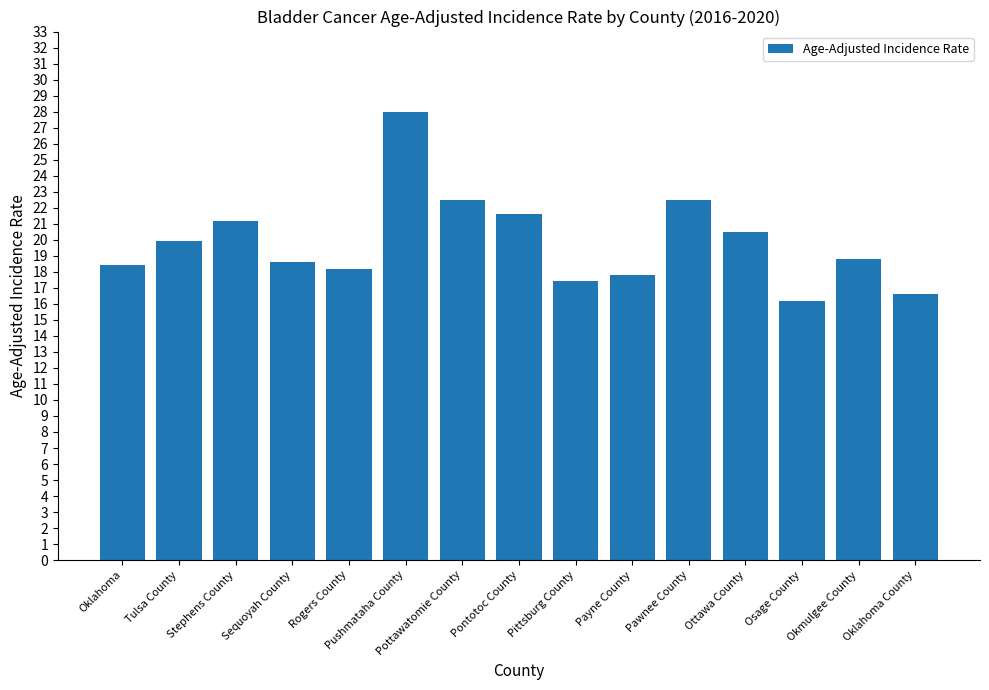

Count the number of categories in the chart.

15